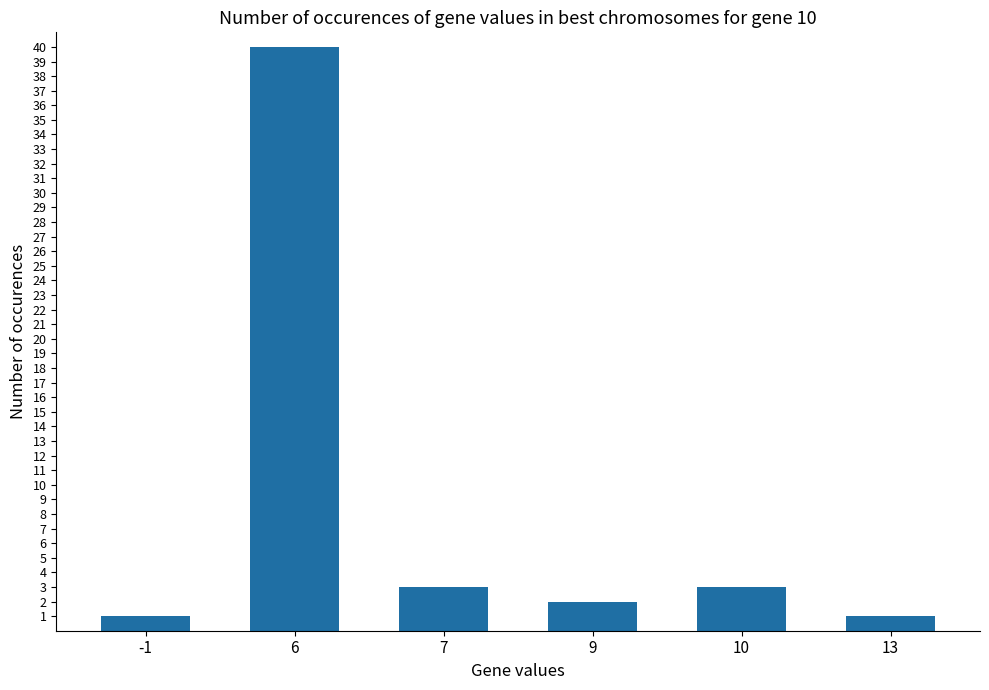

Reading right to left, what are all the values shown in this chart?

13=1	10=3	9=2	7=3	6=40	-1=1